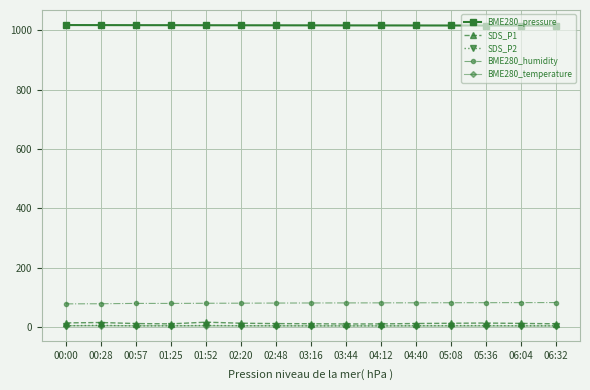

What position from the right is 03:44?

7